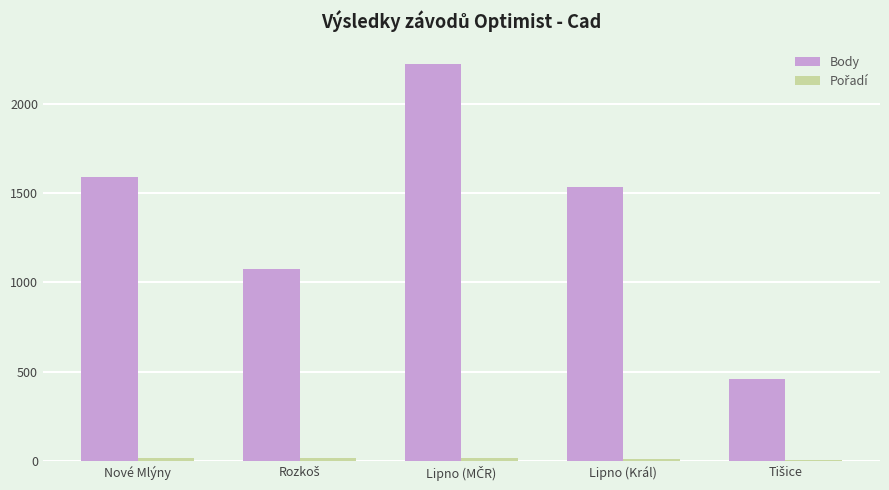

Which series has the largest total across all categories?

Body